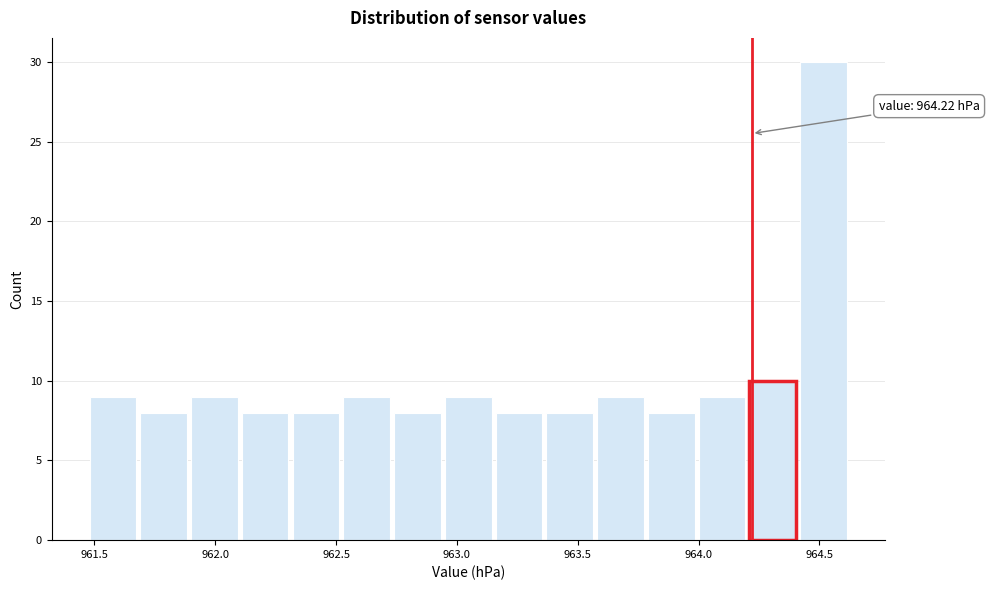

Which range on the x-axis has the tallest bar?

964.42 to 964.63